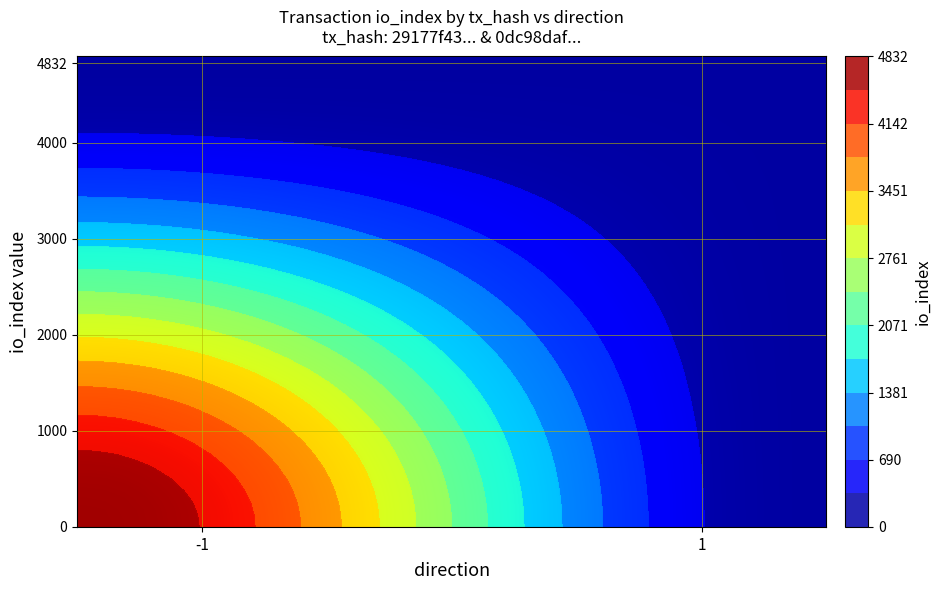

Count the number of data series in this chart.

40